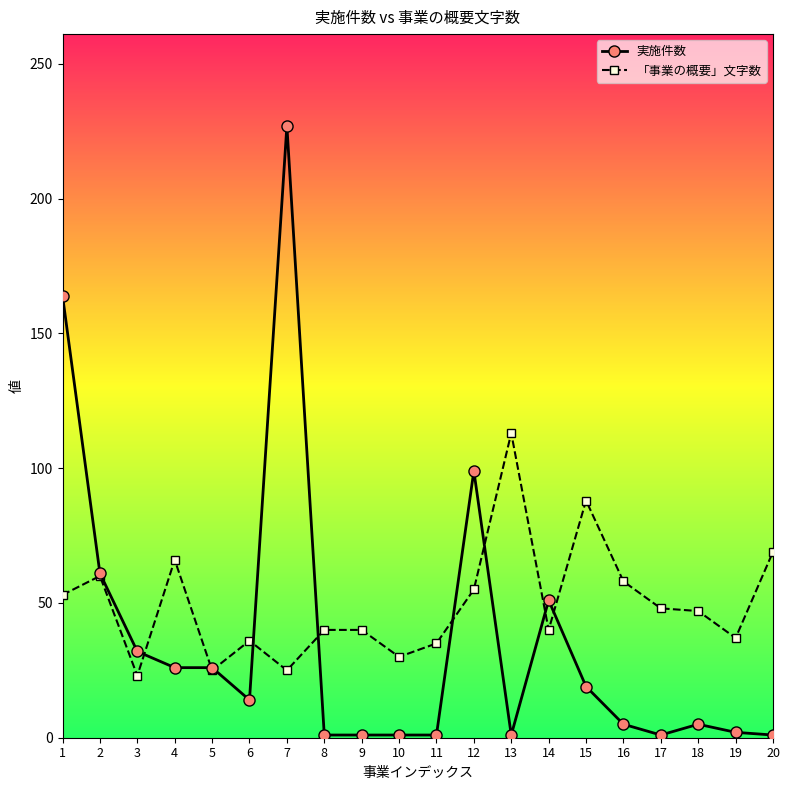

True or false: 「事業の概要」文字数 has more than 0 points higher than both neighbors.

True